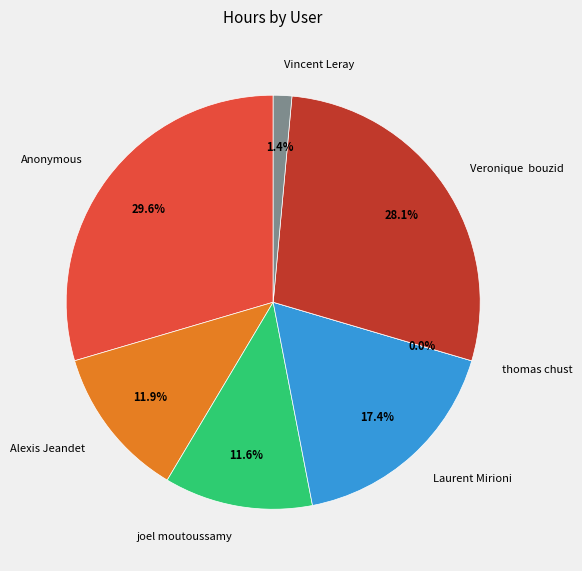

To the nearest percent, what portion does Laurent Mirioni represent?

17%